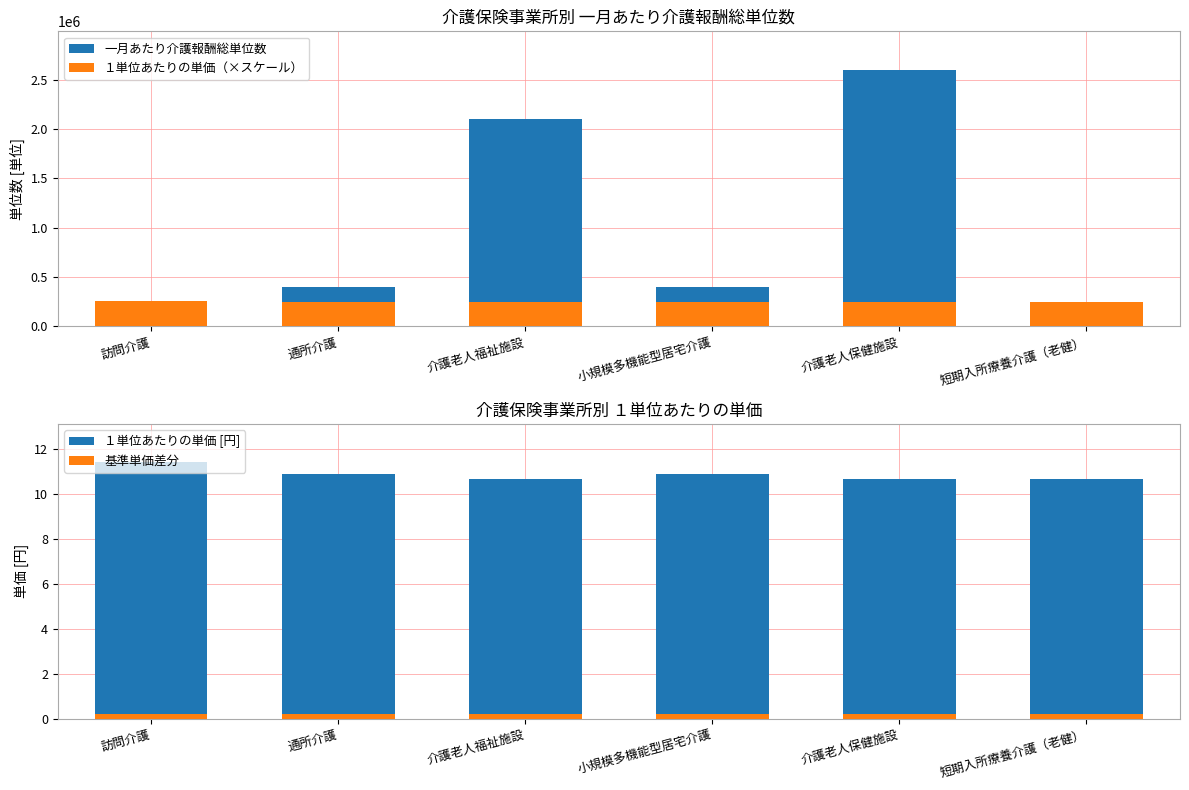

Which series has the largest range (max minus min)?

一月あたり介護報酬総単位数